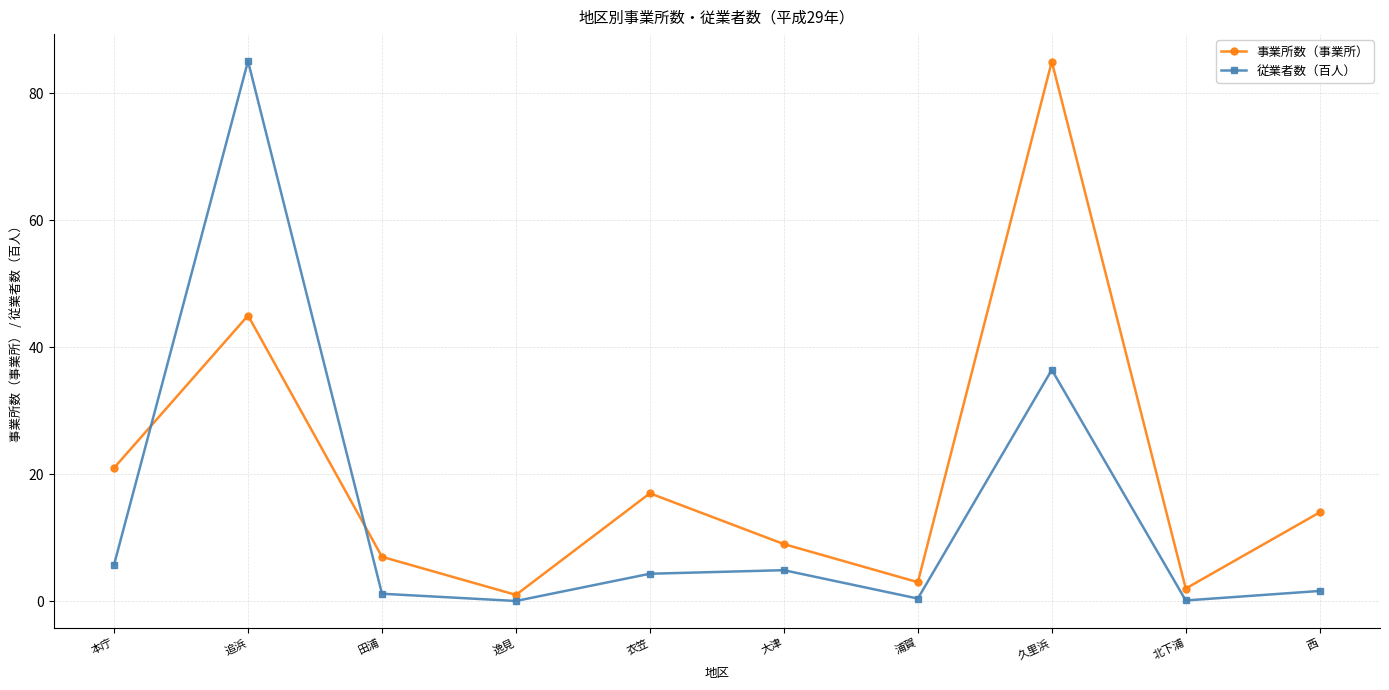

What is the difference between the maximum and minimum values in the 従業者数（百人） series?

85.0